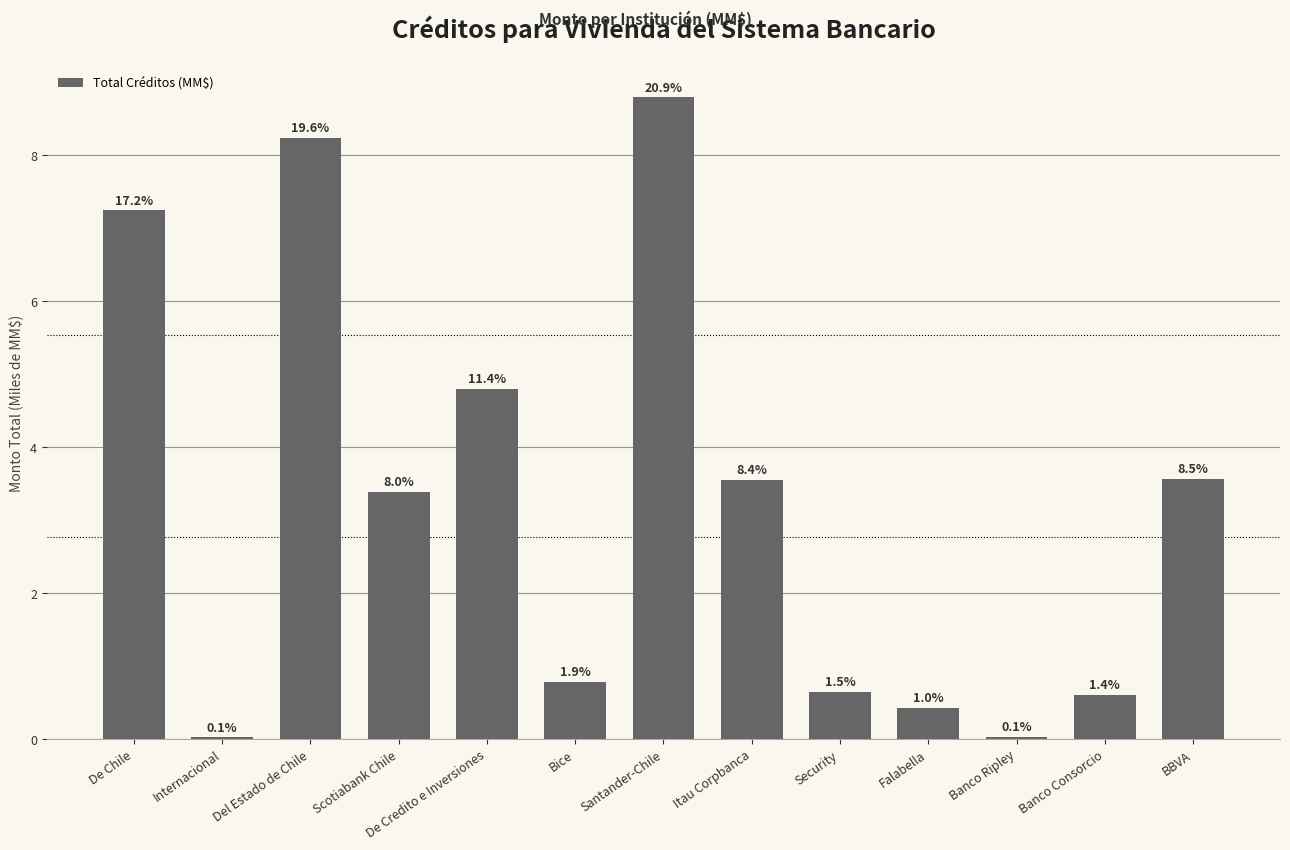

At which category does the chart reach its minimum across all series?

Internacional